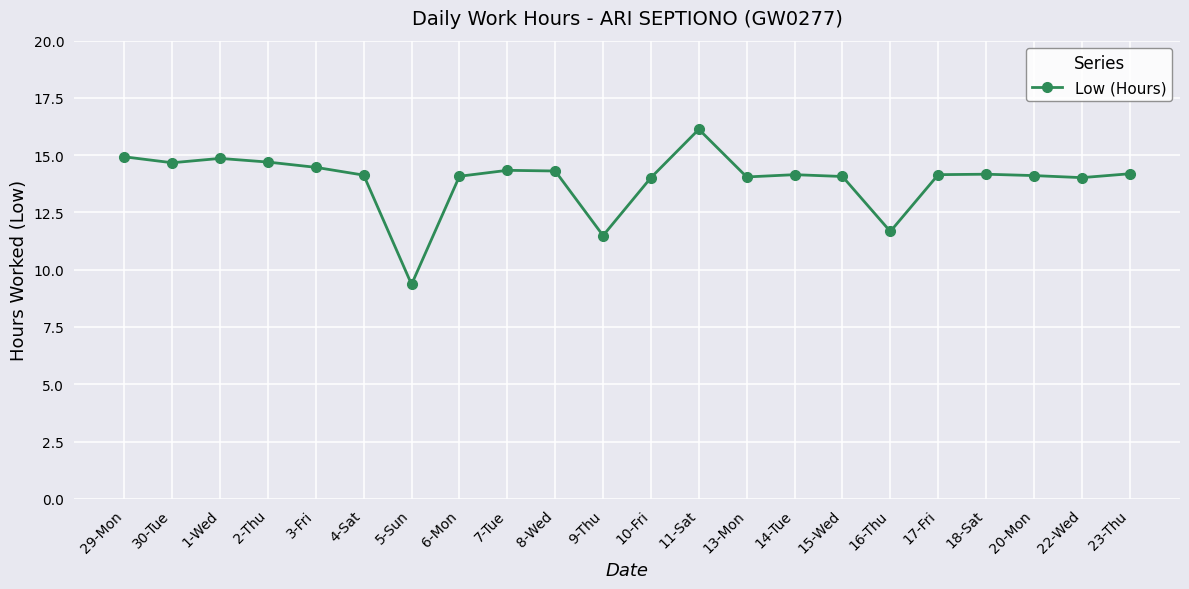

What is the value of the 4th point from the left?

14.7